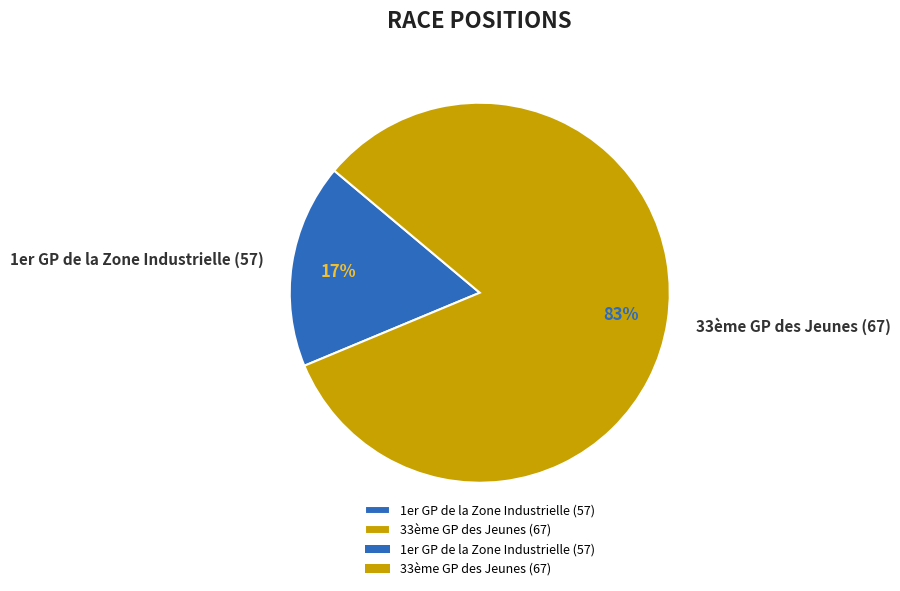

To the nearest percent, what portion does 33ème GP des Jeunes (67) represent?

83%